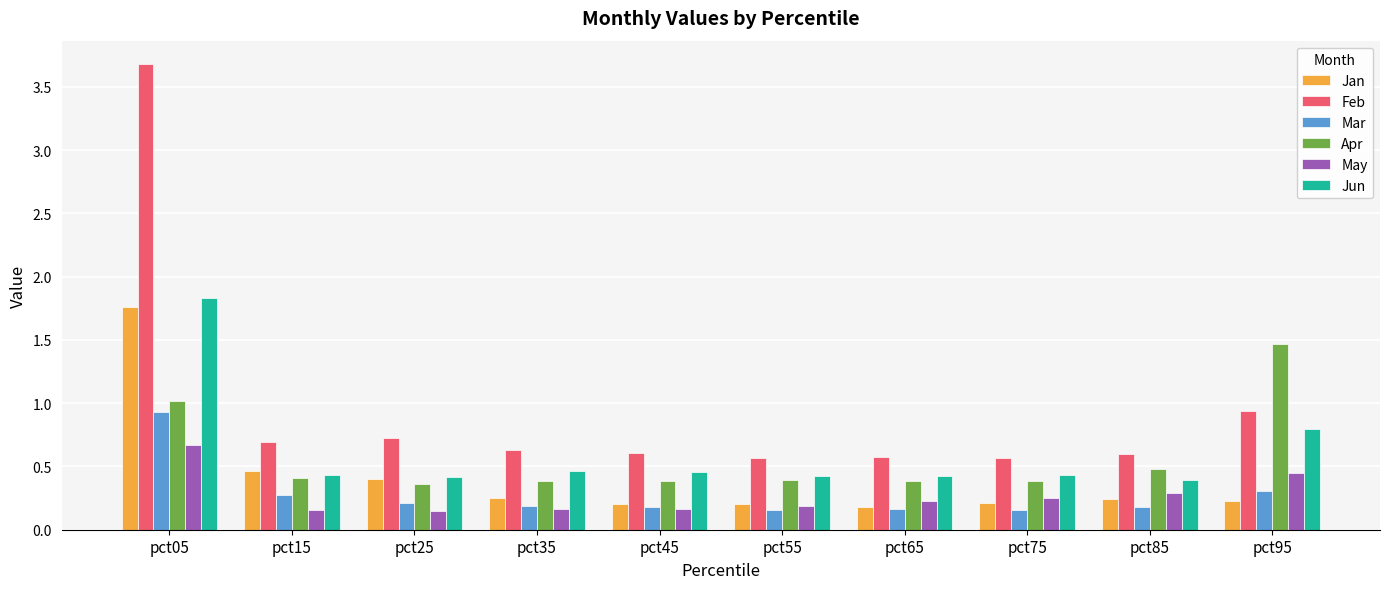

Is it true that Feb equals 3.7 at pct05?

True